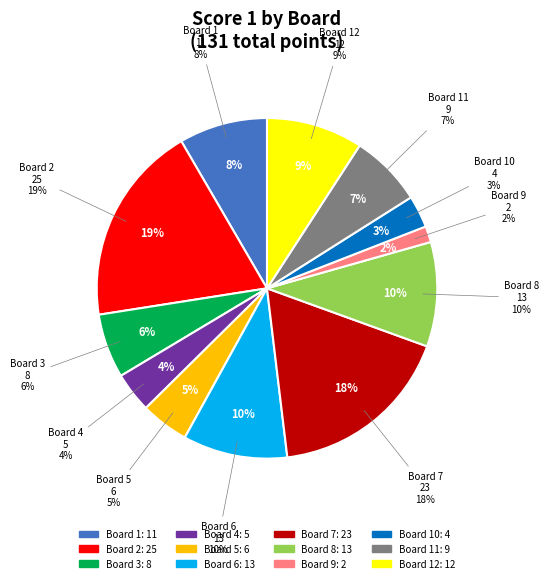

Rank the categories by value from lowest to highest.

Board 9, Board 10, Board 4, Board 5, Board 3, Board 11, Board 1, Board 12, Board 6, Board 8, Board 7, Board 2